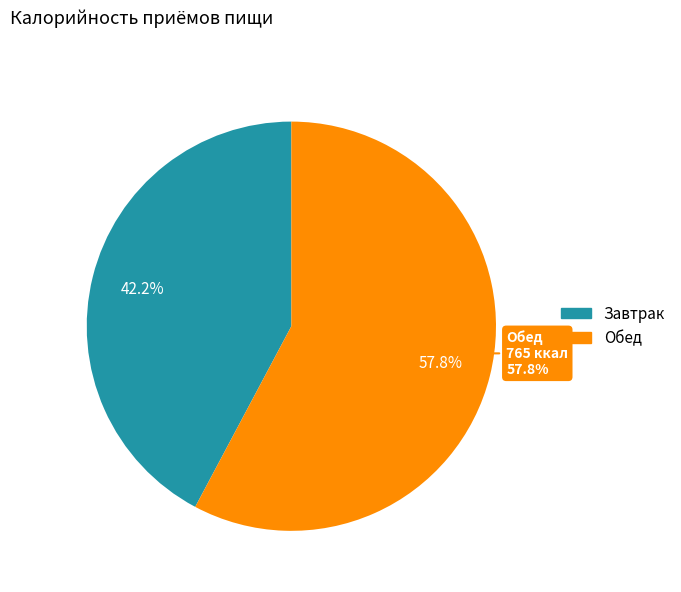

Rank the categories by value from lowest to highest.

Завтрак, Обед